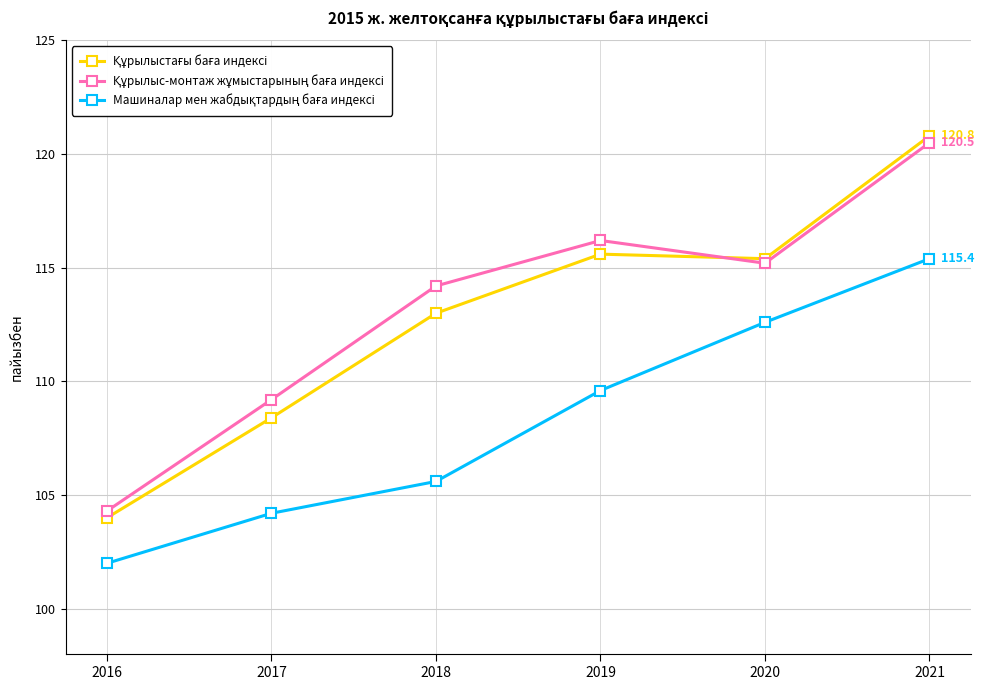

What is the difference between the highest and lowest values at 2021?

5.4